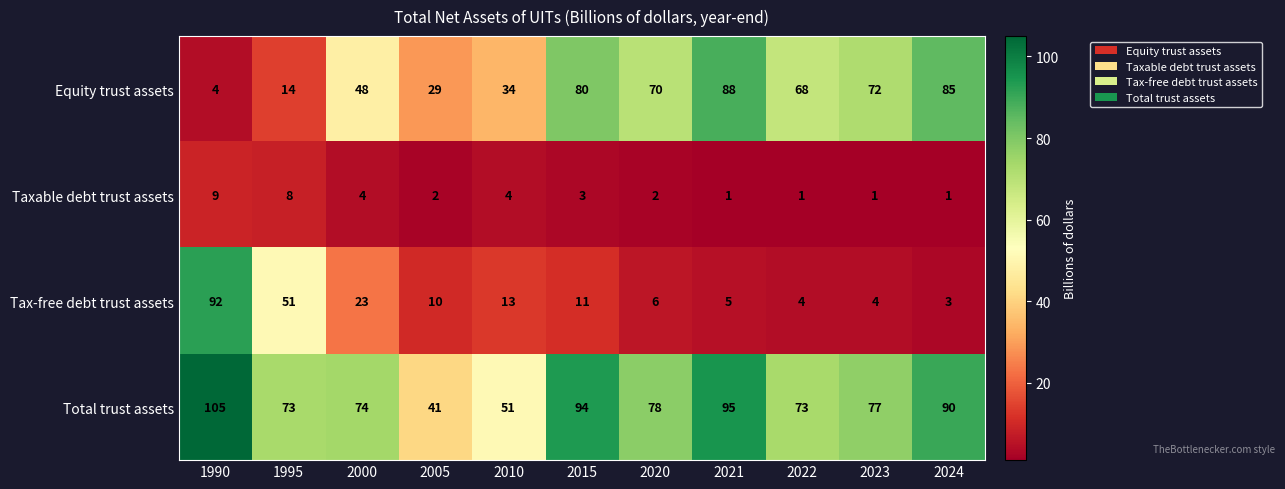

At how many categories does at least one series exceed 101?

1